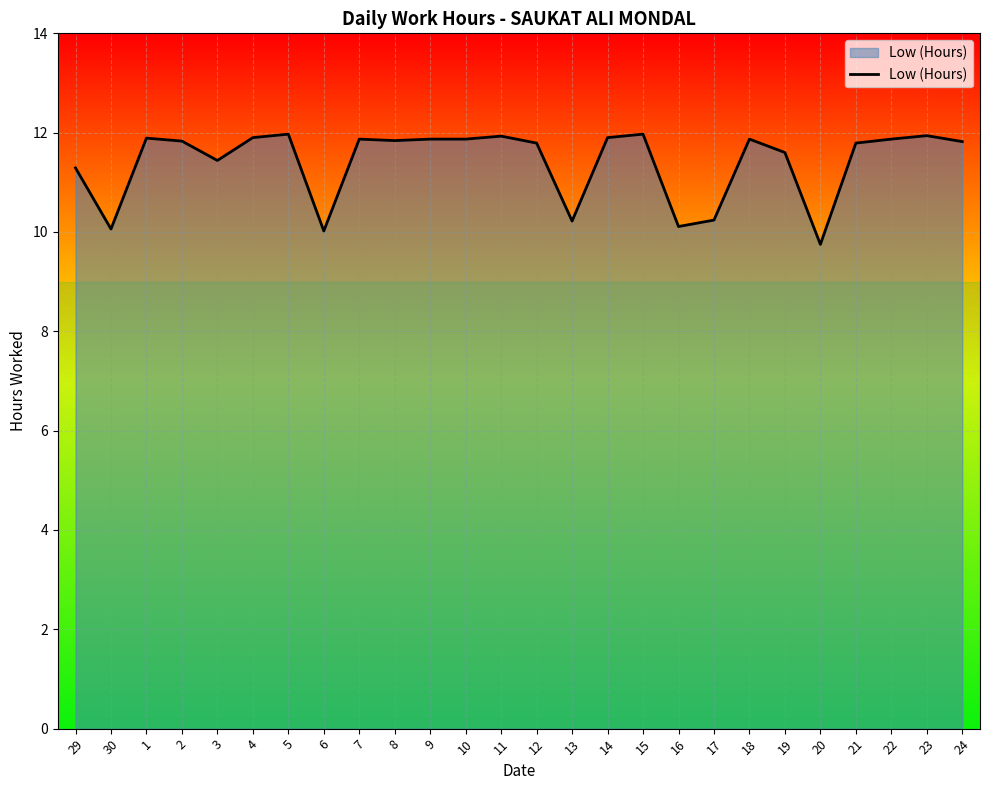

The chart shows a value of 11.8 at 8. True or false?

True